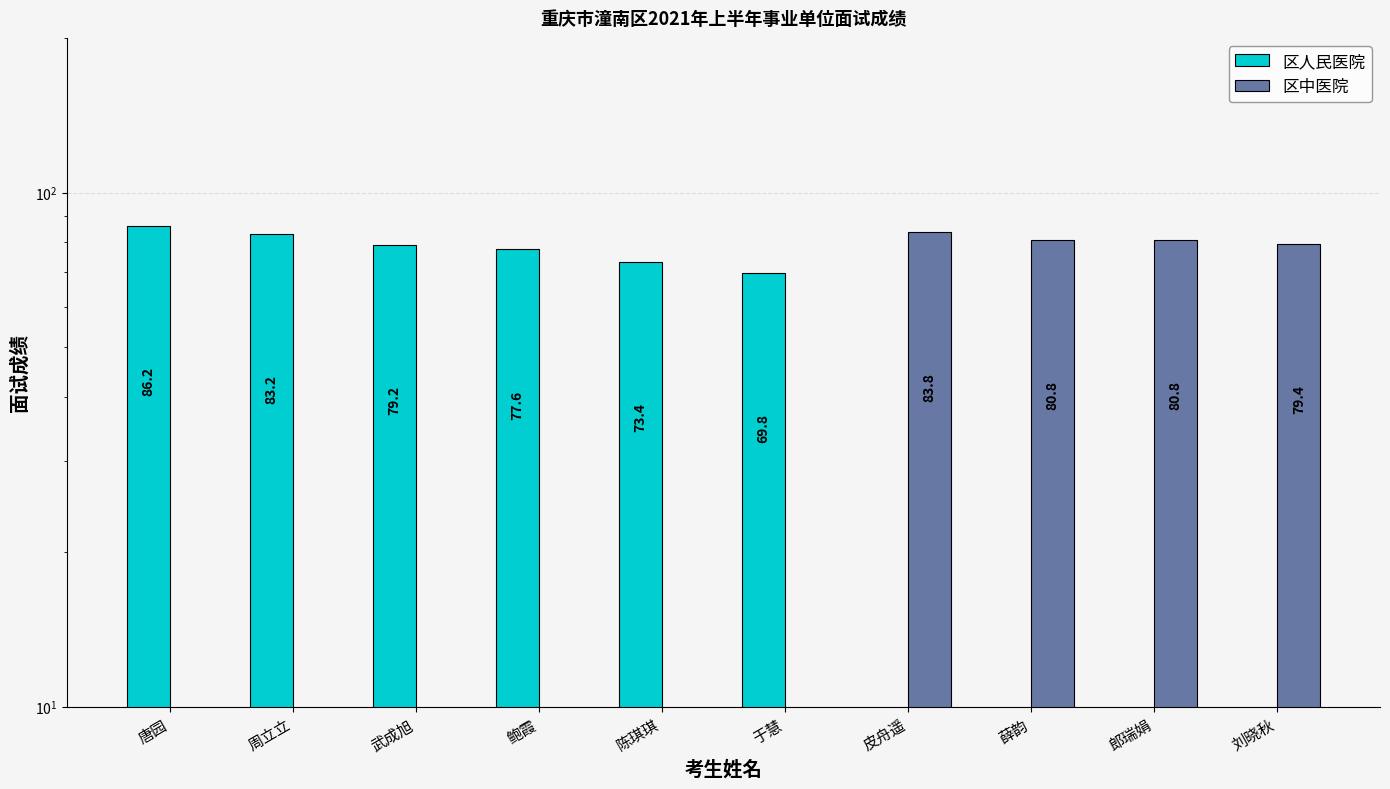

Reading left to right, list all the values displayed in this chart.

区人民医院: 唐园=86.2	周立立=83.2	武成旭=79.2	鲍霞=77.6	陈琪琪=73.4	于慧=69.8	皮舟遥=0.0	薛韵=0.0	郎瑞娟=0.0	刘晓秋=0.0
区中医院: 唐园=0.0	周立立=0.0	武成旭=0.0	鲍霞=0.0	陈琪琪=0.0	于慧=0.0	皮舟遥=83.8	薛韵=80.8	郎瑞娟=80.8	刘晓秋=79.4